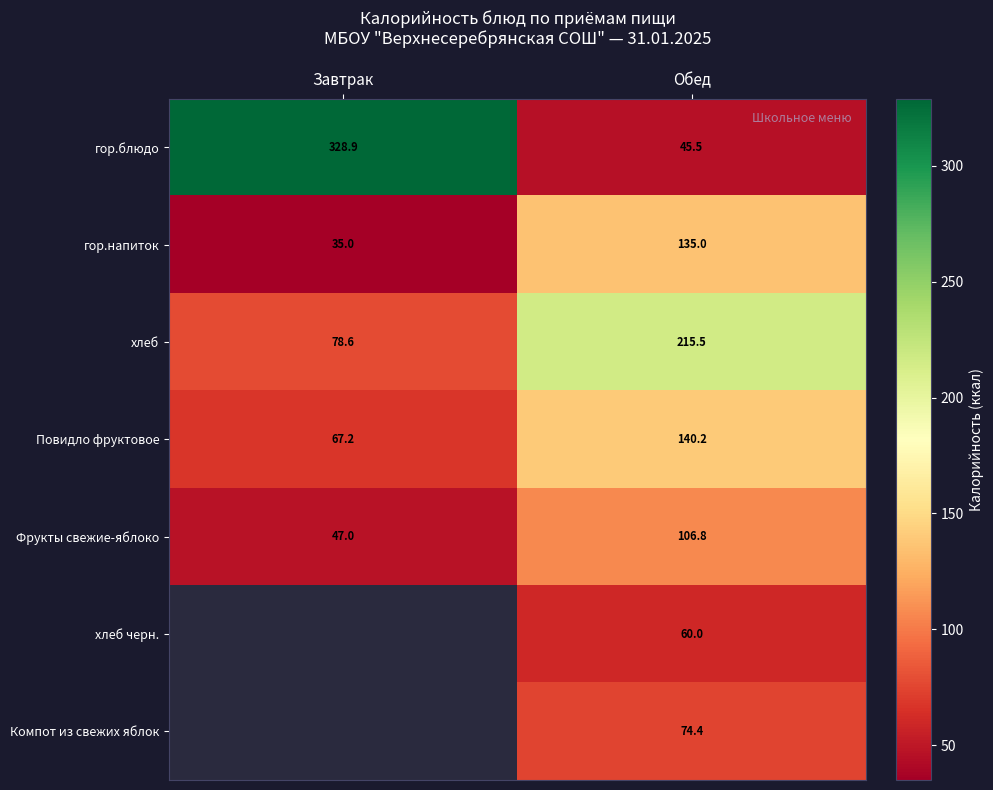

What is the total value across all series at Обед?

777.4